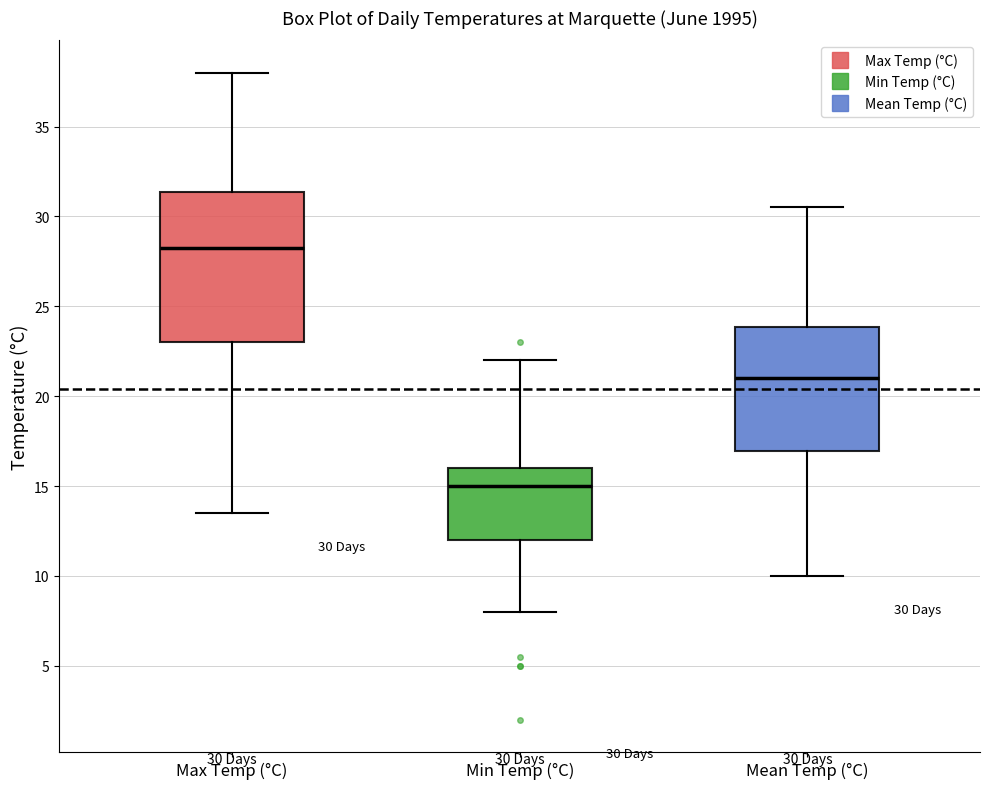

Which box's median line is the lowest?

Min Temp (°C)